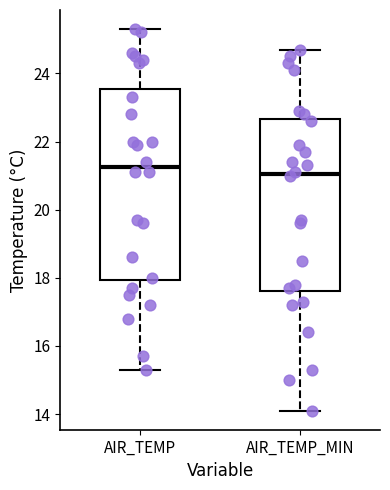

Which box is the tallest, from its lower edge to its upper edge?

AIR_TEMP